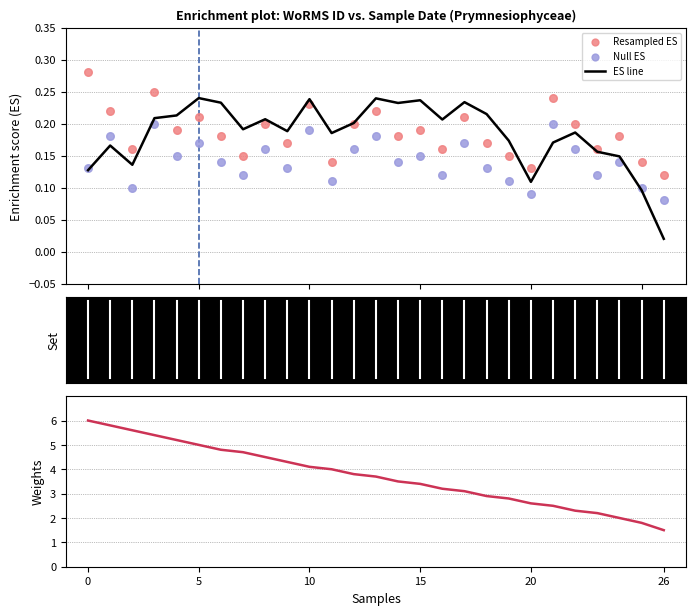

At how many categories does at least one series exceed 4?

11